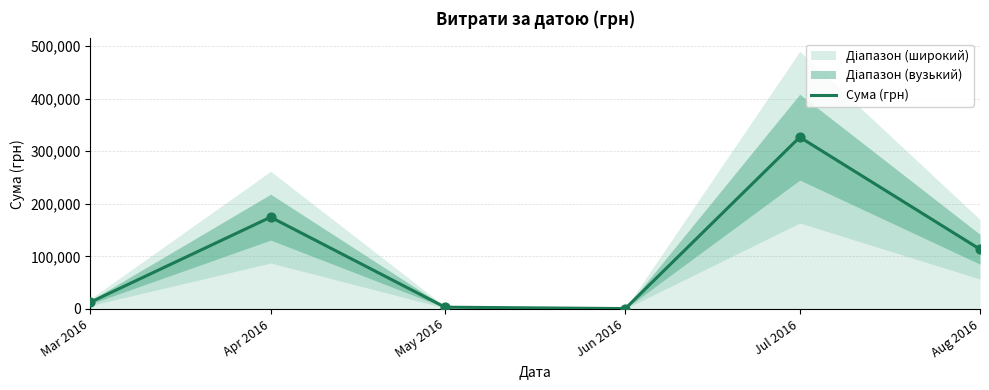

Which has a higher value, Jul 2016 or Apr 2016?

Jul 2016